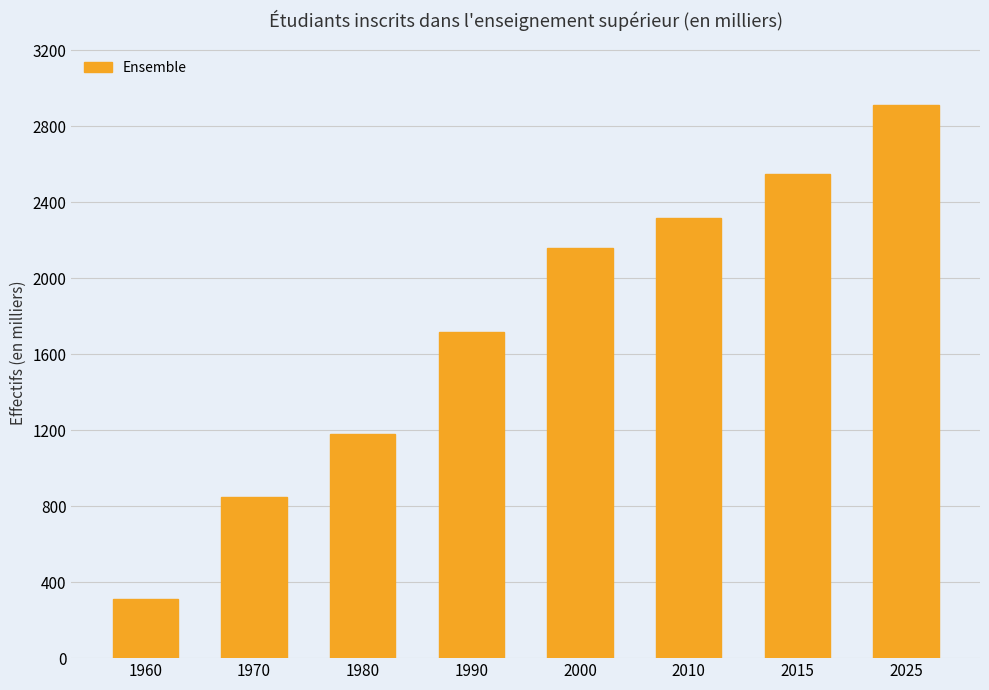

Read the value at 1970.

851